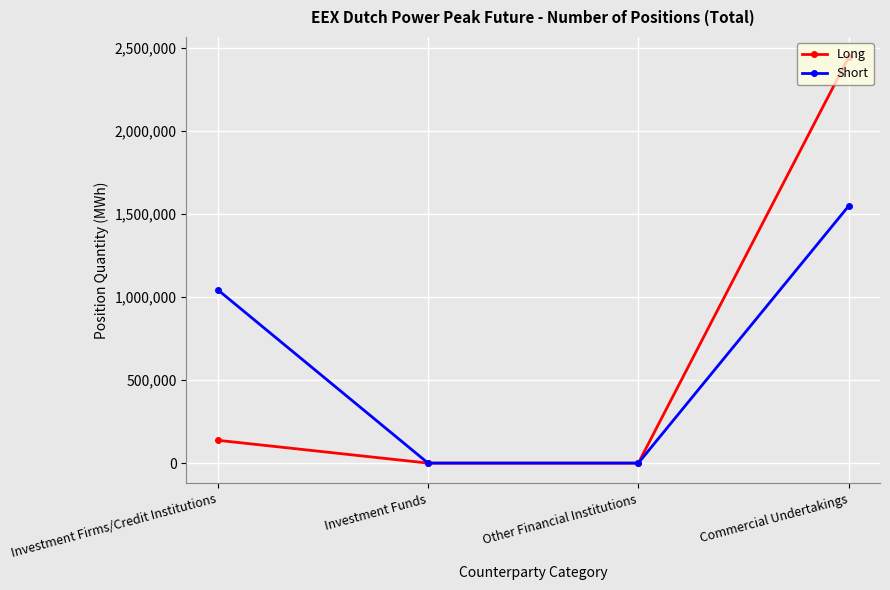

Where is Long nearest to the value 1221342?

Investment Firms/Credit Institutions